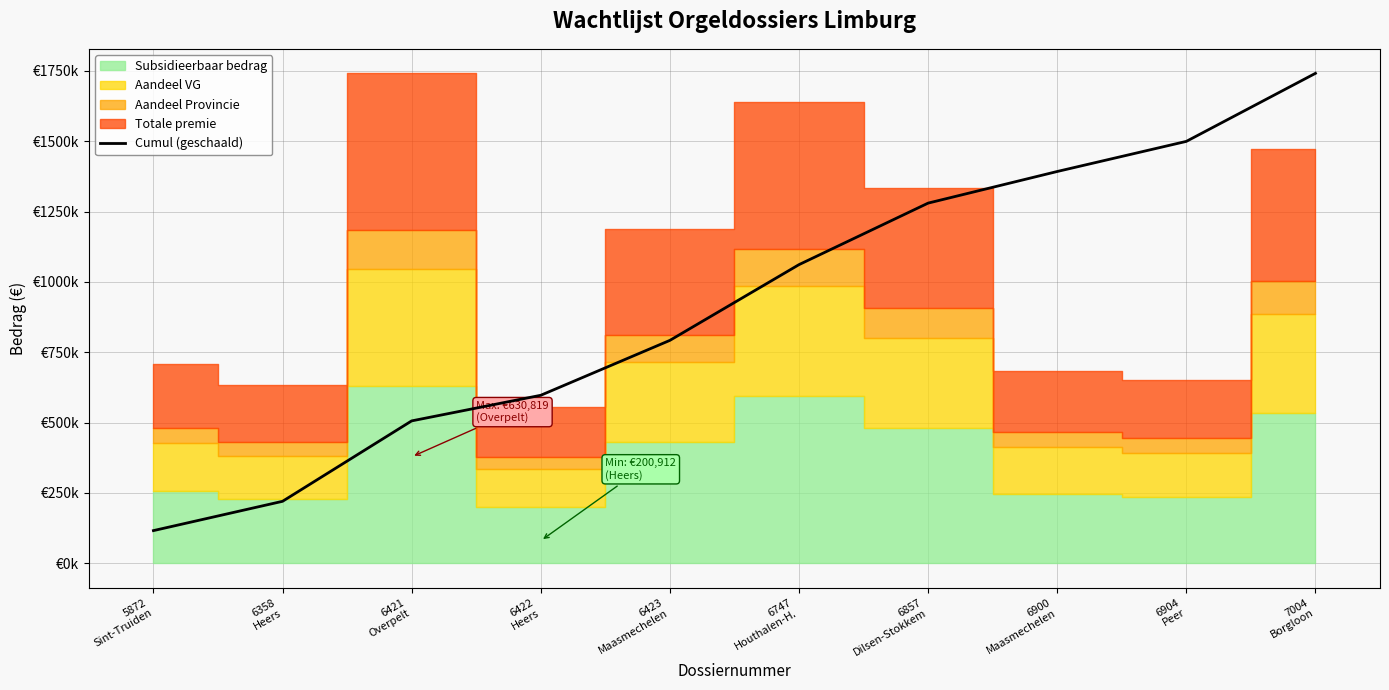

What is the difference between the maximum and minimum values?

1624806.7